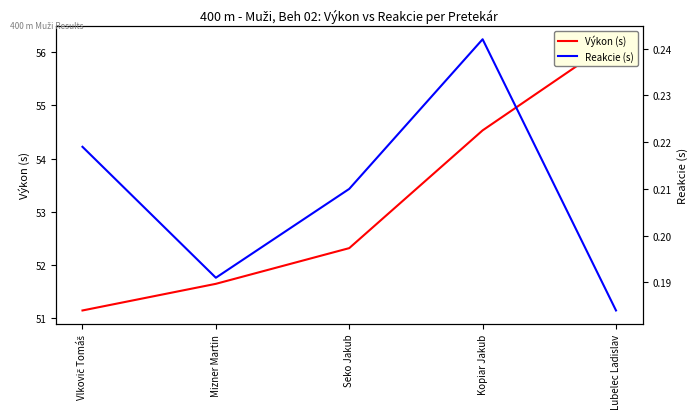

Which category has the highest value in the Výkon (s) series?

Lubelec Ladislav